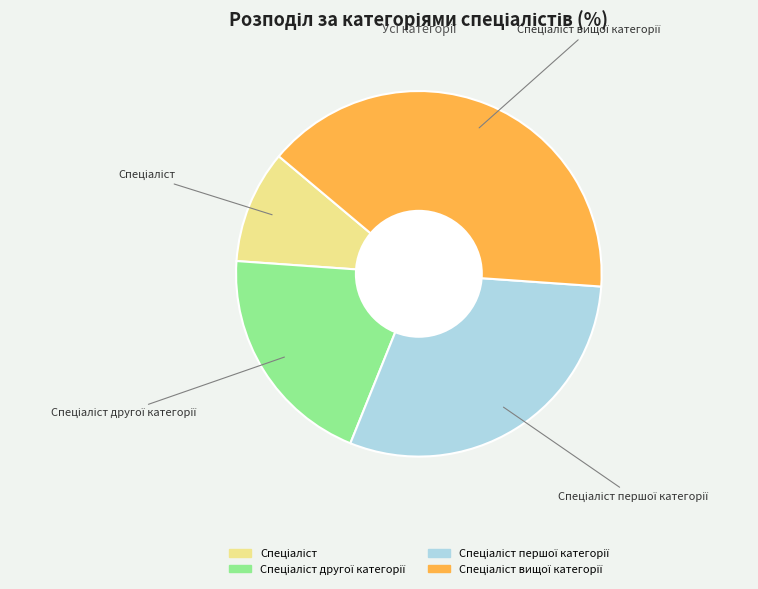

Is there a majority slice in this chart?

No